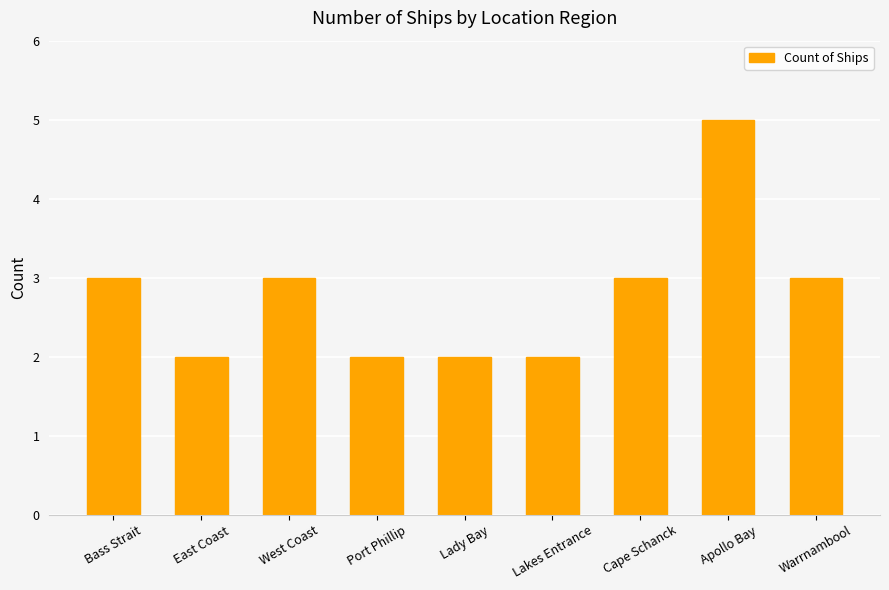

Approximately how many times larger is the value at Lakes Entrance compared to Apollo Bay?

0.4